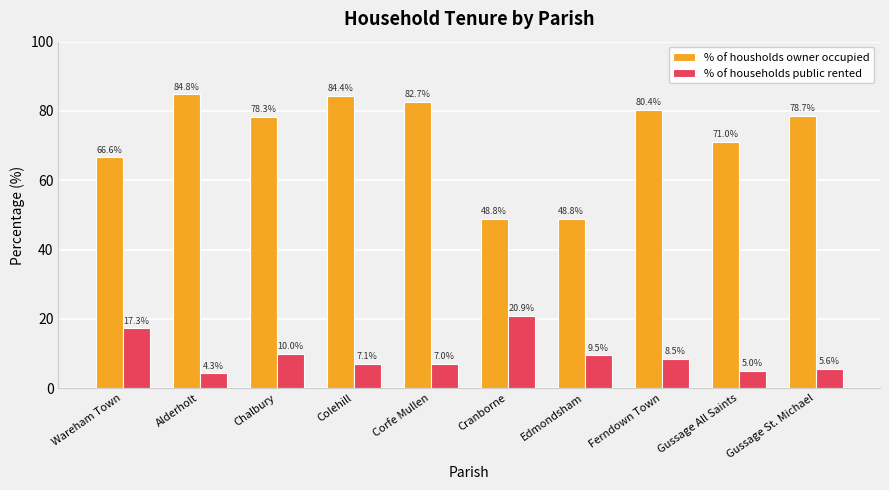

At which category does the chart reach its minimum across all series?

Alderholt